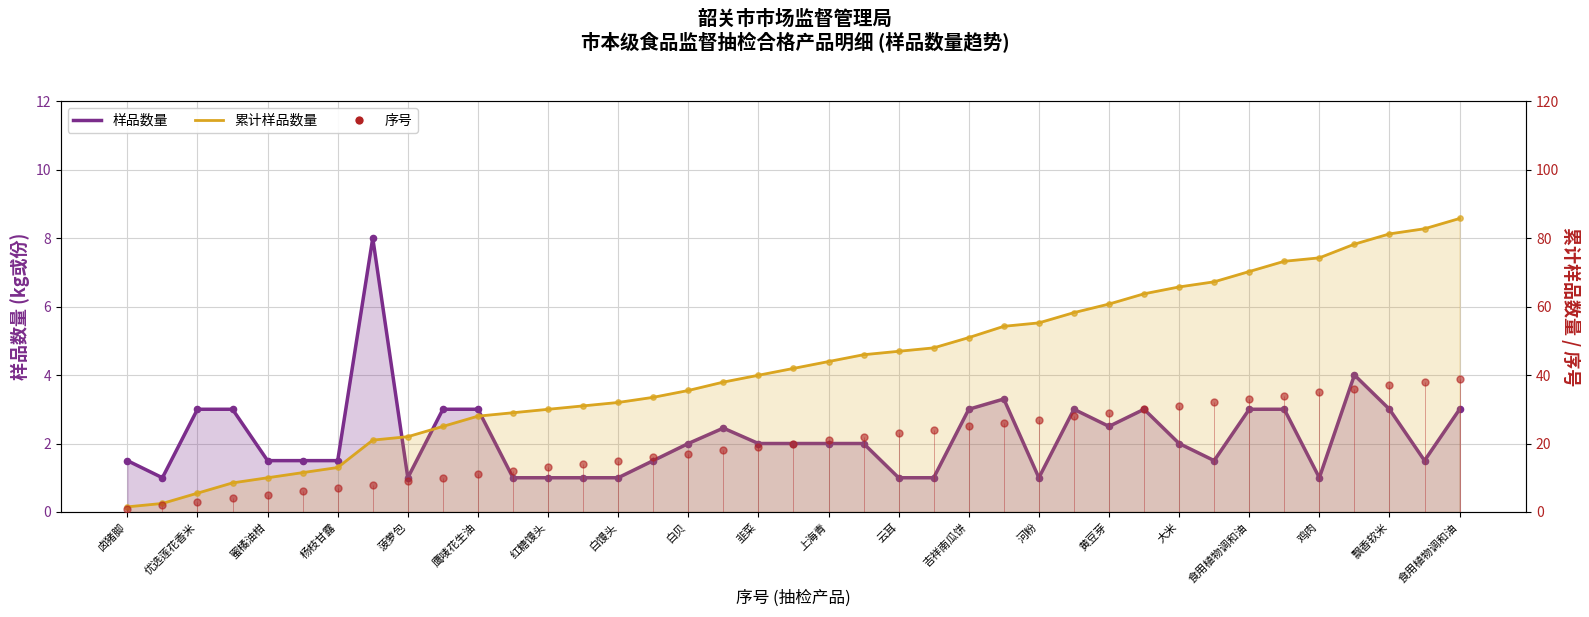

Is the value of 序号 at 云耳 greater than the value of 样品数量 at 优选莲花香米?

Yes